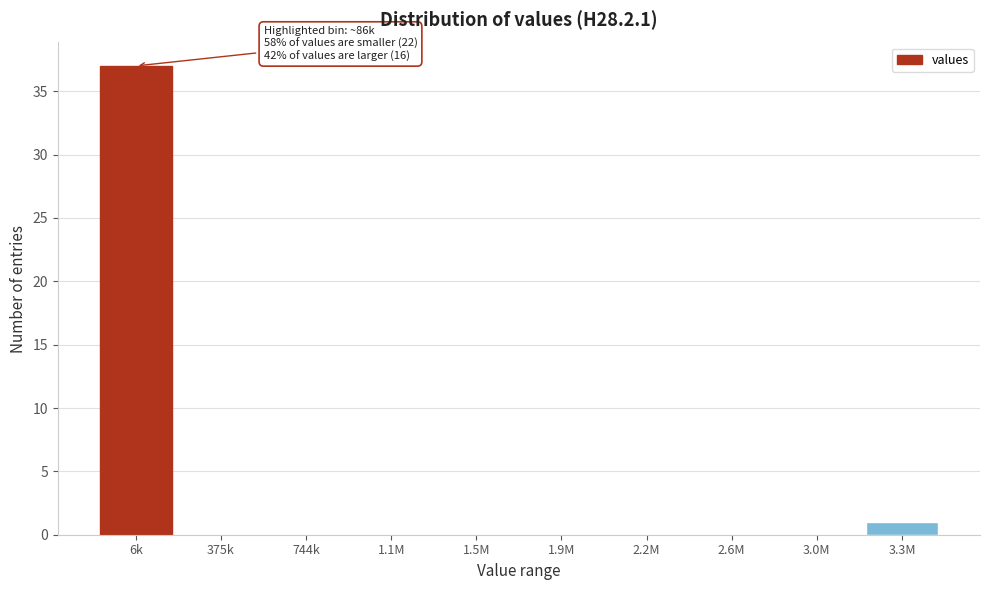

Reading left to right, list all the values displayed in this chart.

6k=37	375k=0	744k=0	1.1M=0	1.5M=0	1.9M=0	2.2M=0	2.6M=0	3.0M=0	3.3M=1